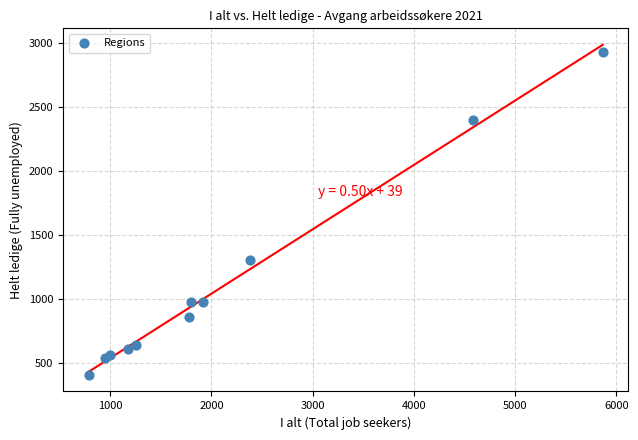

What Y value in the scatter plot is closest to 1672?

1306